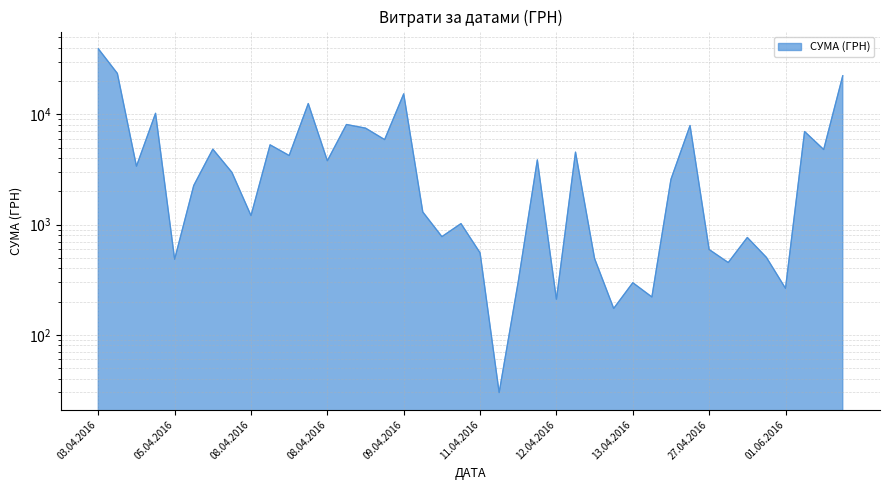

Between 27.04.2016 and 08.04.2016, which is larger?

08.04.2016